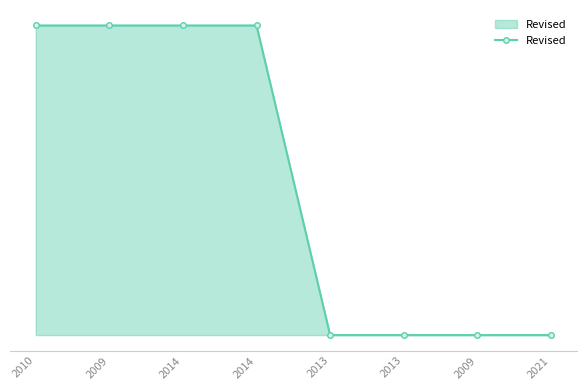

Does the chart have visible grid lines?

No